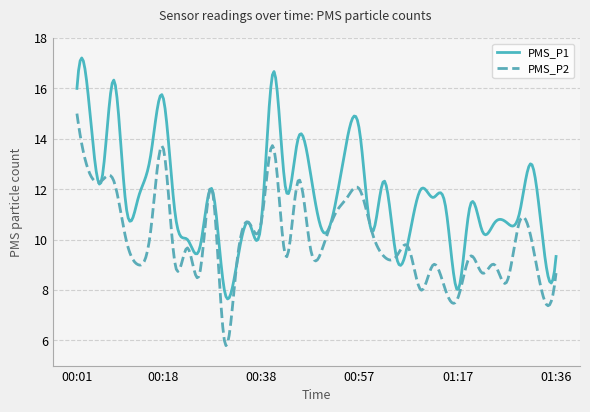

Which series has the largest range (max minus min)?

PMS_P1